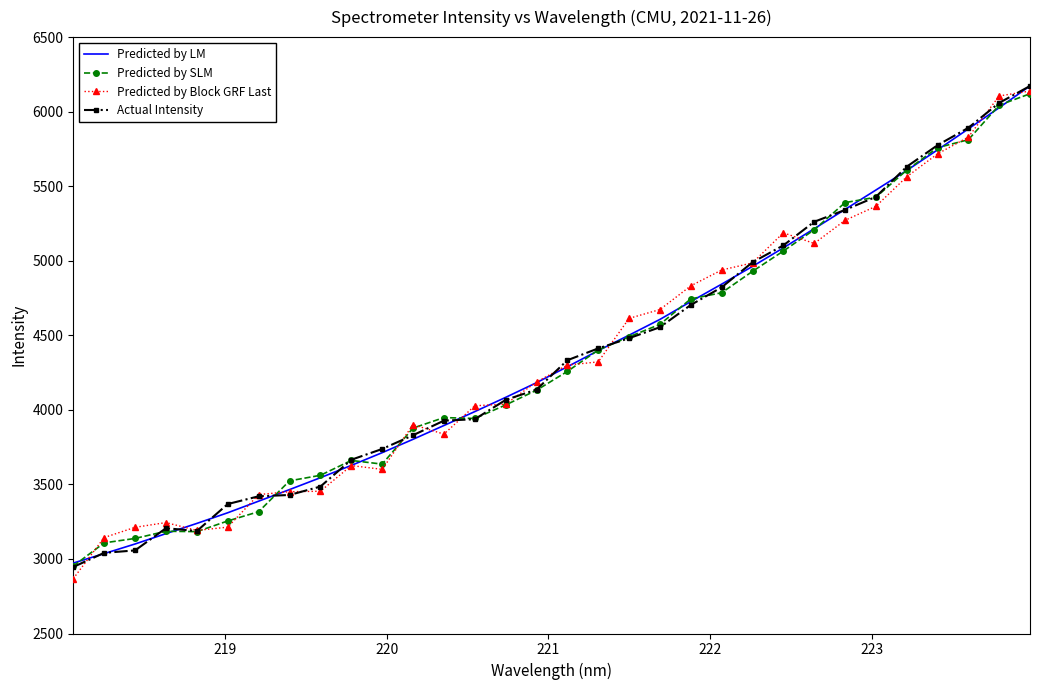

What is the minimum value for Actual Intensity?

2946.2